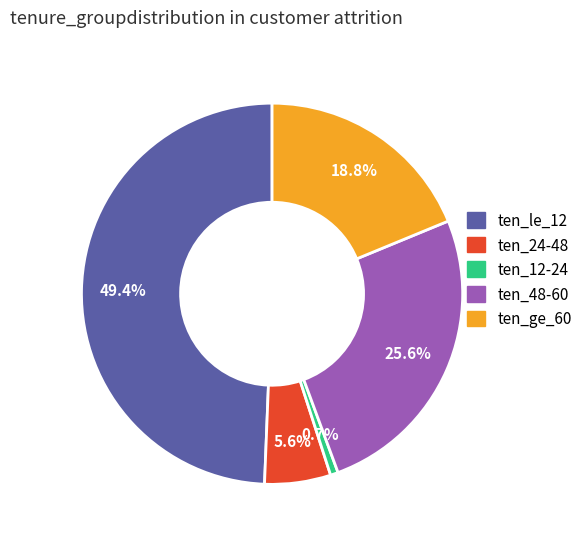

Is there a majority slice in this chart?

No